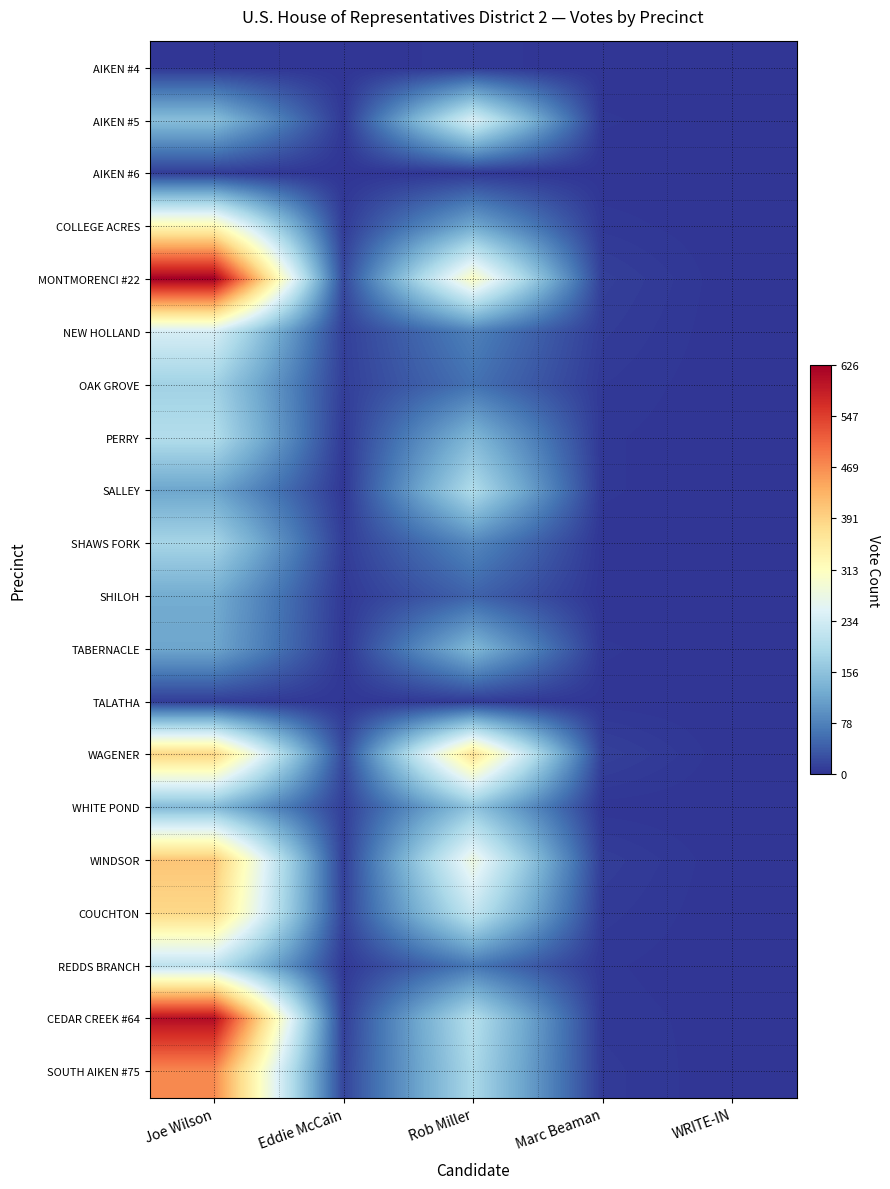

Reading left to right, list all the values displayed in this chart.

AIKEN #4: Joe Wilson=2	Eddie McCain=0	Rob Miller=4	Marc Beaman=0	WRITE-IN=0
AIKEN #5: Joe Wilson=150	Eddie McCain=4	Rob Miller=243	Marc Beaman=3	WRITE-IN=0
AIKEN #6: Joe Wilson=8	Eddie McCain=0	Rob Miller=4	Marc Beaman=0	WRITE-IN=0
COLLEGE ACRES: Joe Wilson=325	Eddie McCain=7	Rob Miller=122	Marc Beaman=4	WRITE-IN=0
MONTMORENCI #22: Joe Wilson=626	Eddie McCain=20	Rob Miller=308	Marc Beaman=11	WRITE-IN=0
NEW HOLLAND: Joe Wilson=239	Eddie McCain=11	Rob Miller=76	Marc Beaman=8	WRITE-IN=0
OAK GROVE: Joe Wilson=178	Eddie McCain=10	Rob Miller=61	Marc Beaman=5	WRITE-IN=0
PERRY: Joe Wilson=198	Eddie McCain=5	Rob Miller=141	Marc Beaman=3	WRITE-IN=0
SALLEY: Joe Wilson=118	Eddie McCain=3	Rob Miller=196	Marc Beaman=3	WRITE-IN=0
SHAWS FORK: Joe Wilson=183	Eddie McCain=8	Rob Miller=84	Marc Beaman=1	WRITE-IN=0
SHILOH: Joe Wilson=126	Eddie McCain=4	Rob Miller=46	Marc Beaman=0	WRITE-IN=0
TABERNACLE: Joe Wilson=119	Eddie McCain=3	Rob Miller=142	Marc Beaman=3	WRITE-IN=0
TALATHA: Joe Wilson=9	Eddie McCain=2	Rob Miller=7	Marc Beaman=1	WRITE-IN=0
WAGENER: Joe Wilson=389	Eddie McCain=20	Rob Miller=370	Marc Beaman=12	WRITE-IN=0
WHITE POND: Joe Wilson=144	Eddie McCain=10	Rob Miller=158	Marc Beaman=1	WRITE-IN=0
WINDSOR: Joe Wilson=408	Eddie McCain=10	Rob Miller=277	Marc Beaman=9	WRITE-IN=0
COUCHTON: Joe Wilson=384	Eddie McCain=14	Rob Miller=217	Marc Beaman=6	WRITE-IN=0
REDDS BRANCH: Joe Wilson=210	Eddie McCain=4	Rob Miller=66	Marc Beaman=3	WRITE-IN=0
CEDAR CREEK #64: Joe Wilson=607	Eddie McCain=10	Rob Miller=201	Marc Beaman=4	WRITE-IN=1
SOUTH AIKEN #75: Joe Wilson=473	Eddie McCain=16	Rob Miller=189	Marc Beaman=6	WRITE-IN=0